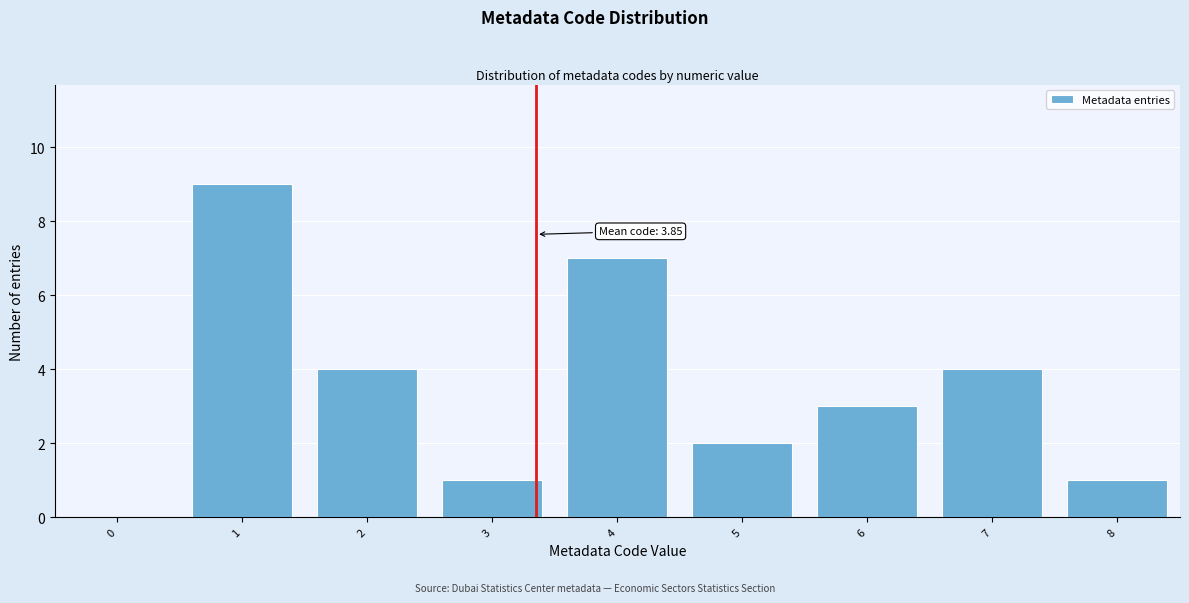

Reading left to right, what are all the values shown in this chart?

0=0	1=9	2=4	3=1	4=7	5=2	6=3	7=4	8=1